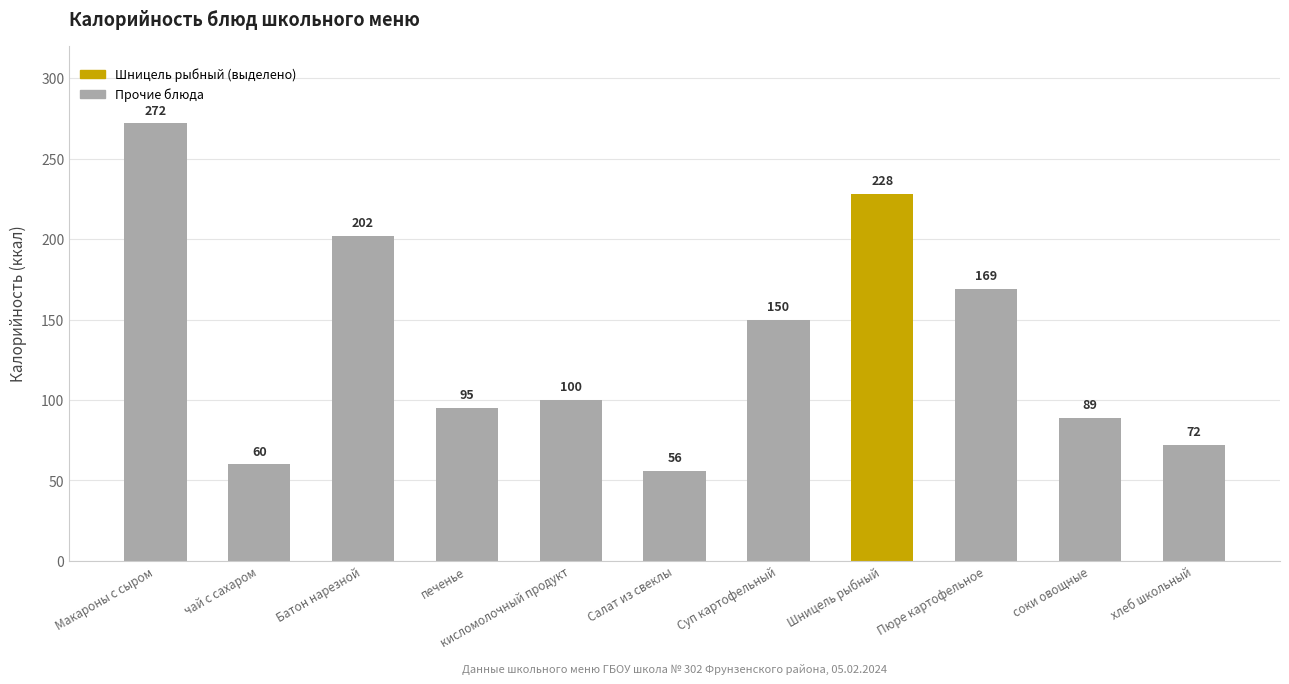

Which has a higher value, Батон нарезной or соки овощные?

Батон нарезной